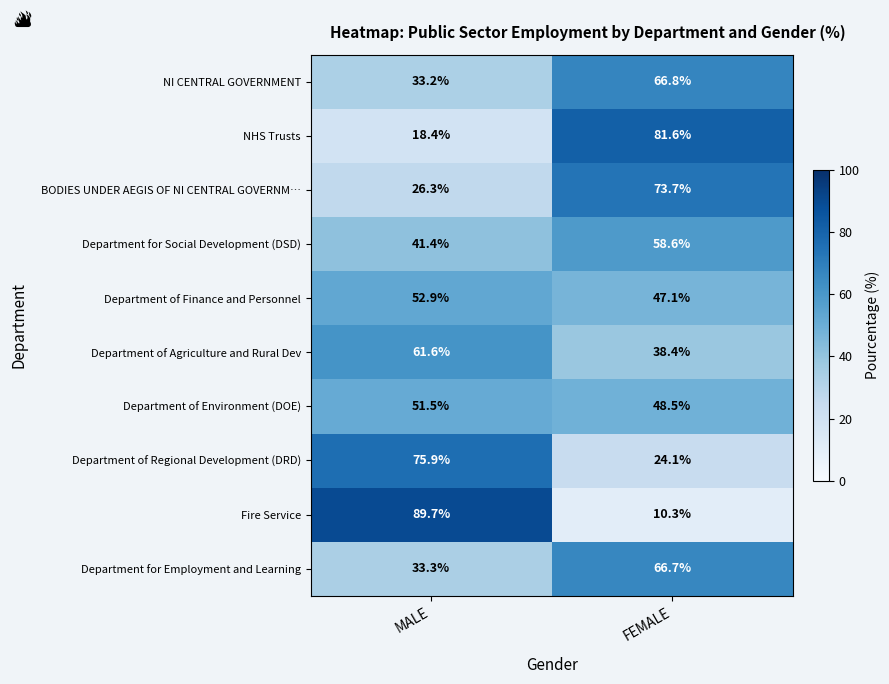

What value does the Department of Environment (DOE) series have at FEMALE?

48.5